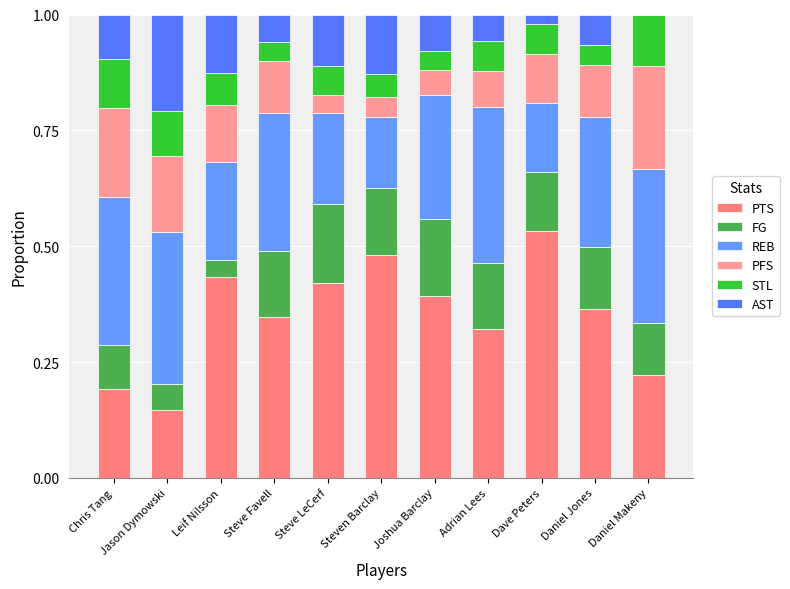

At Steve Favell, list the series in order from smallest to largest.

STL, AST, PFS, FG, REB, PTS